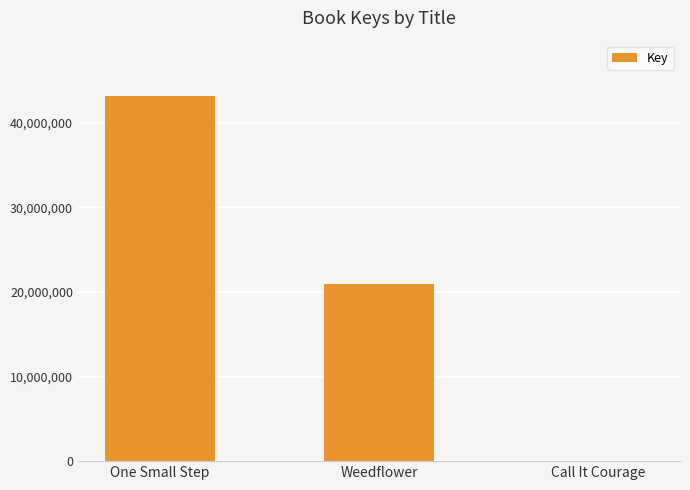

What is the approximate value at Weedflower?

20961863